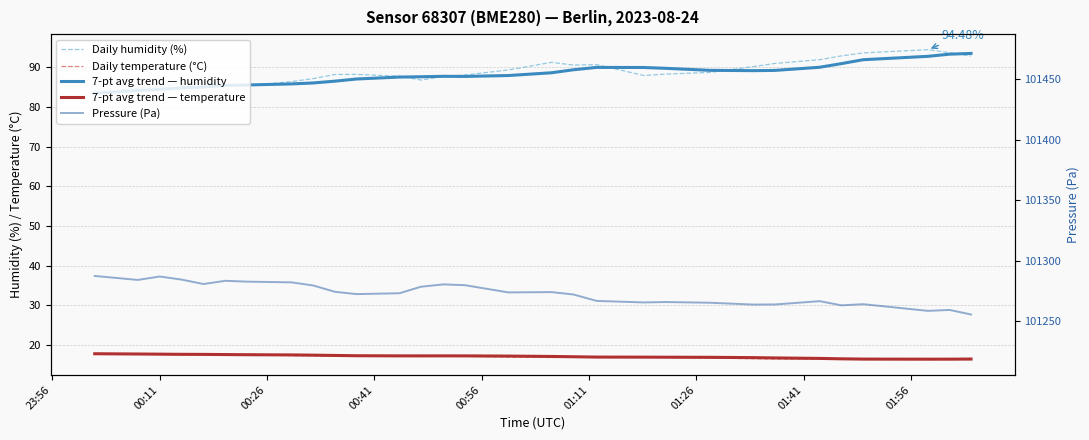

Which series has the widest spread of values?

Pressure (Pa)